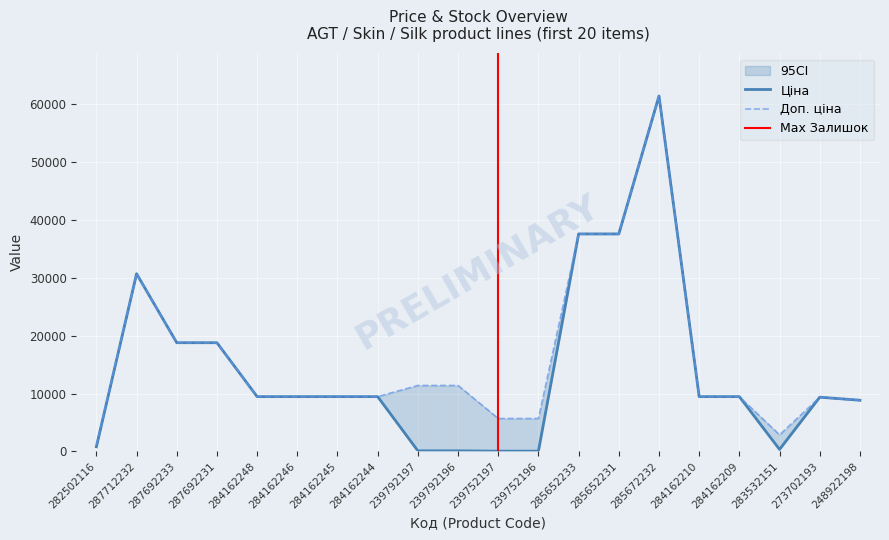

What is the difference between the maximum and second lowest values in the Доп. ціна series?

58555.5